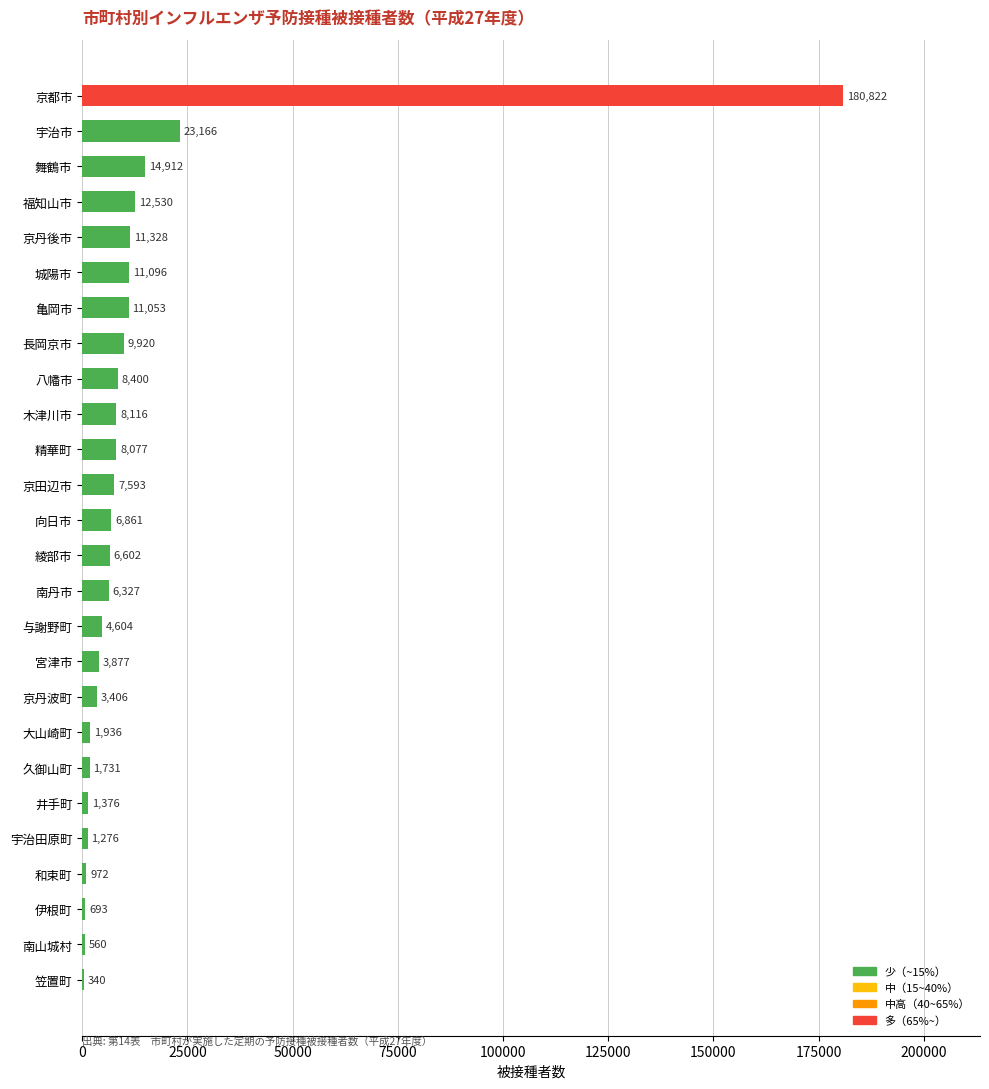

What is the ratio of the value at 京丹後市 to the value at 与謝野町?

2.5